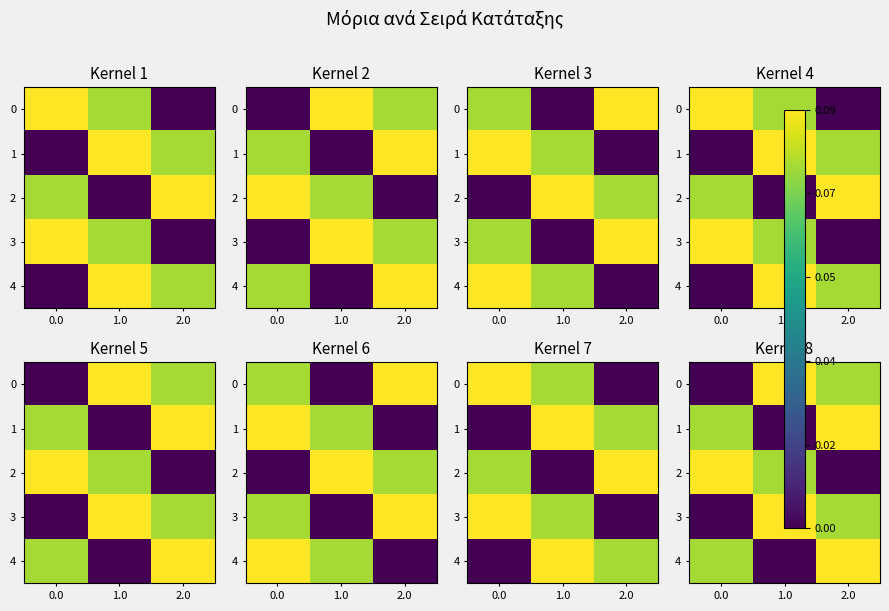

At which category is the sum across all series the highest?

2.0